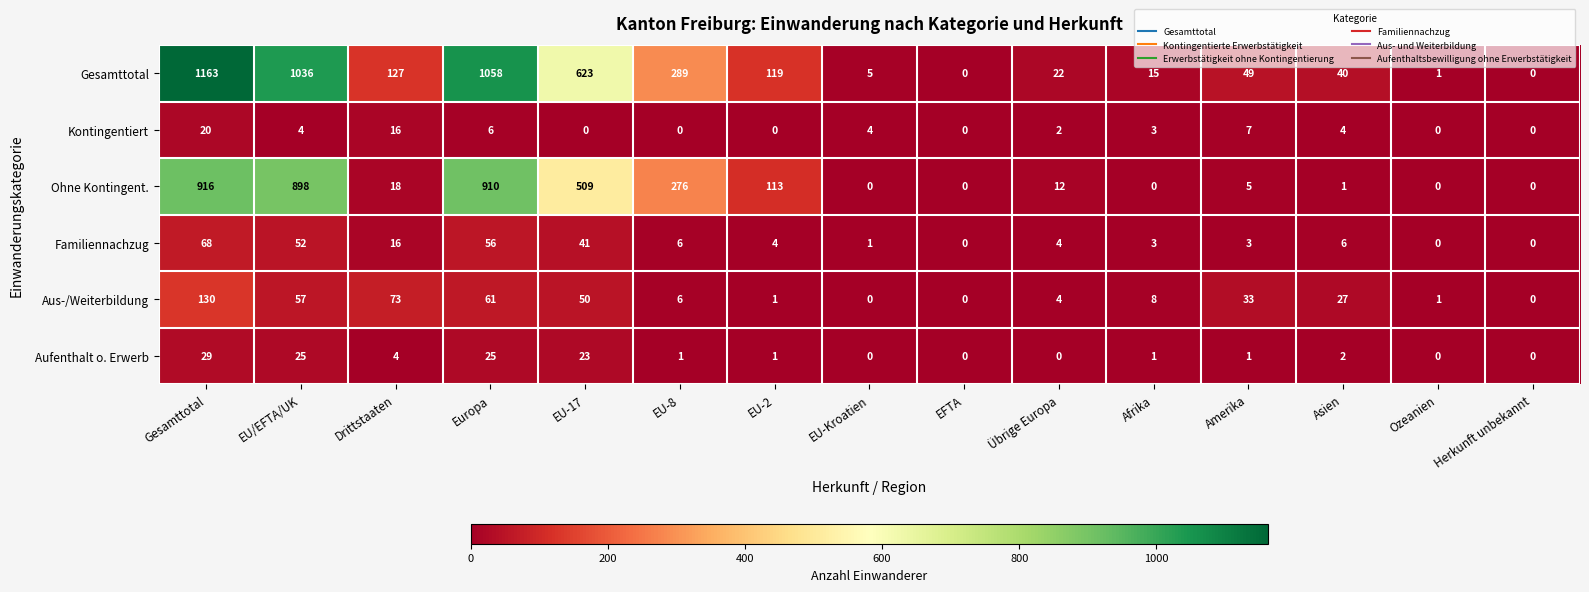

True or false: Kontingentiert has a value of 2 at EU-Kroatien.

False